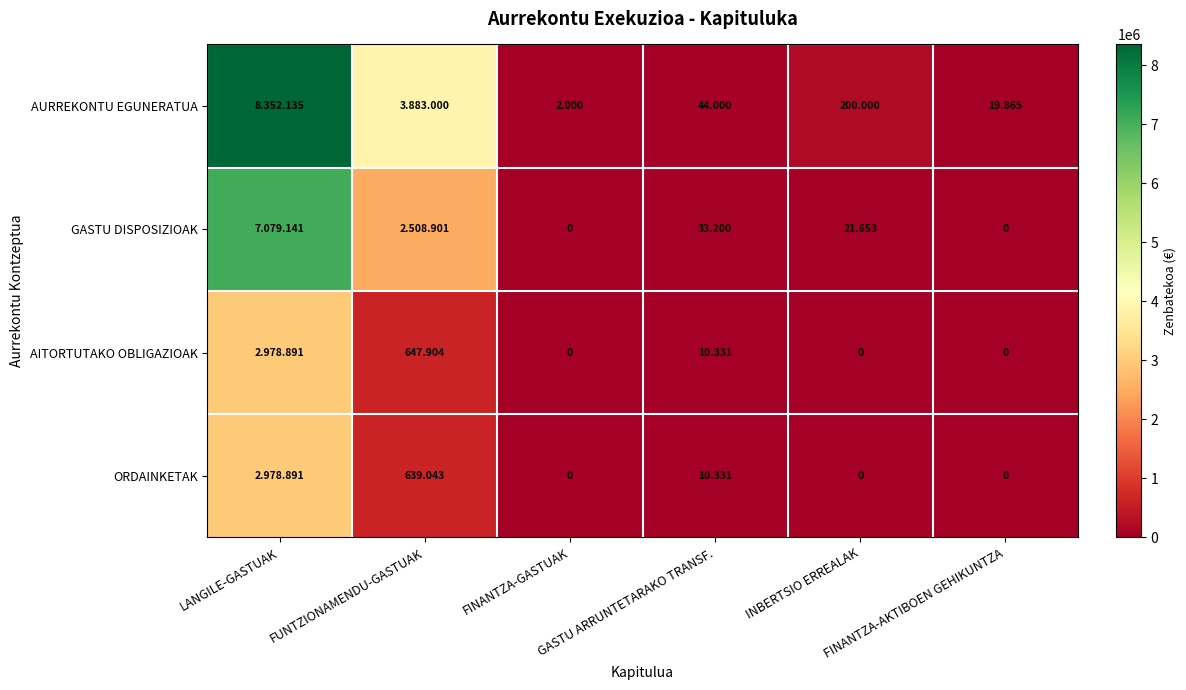

How many distinct data groups are displayed?

4